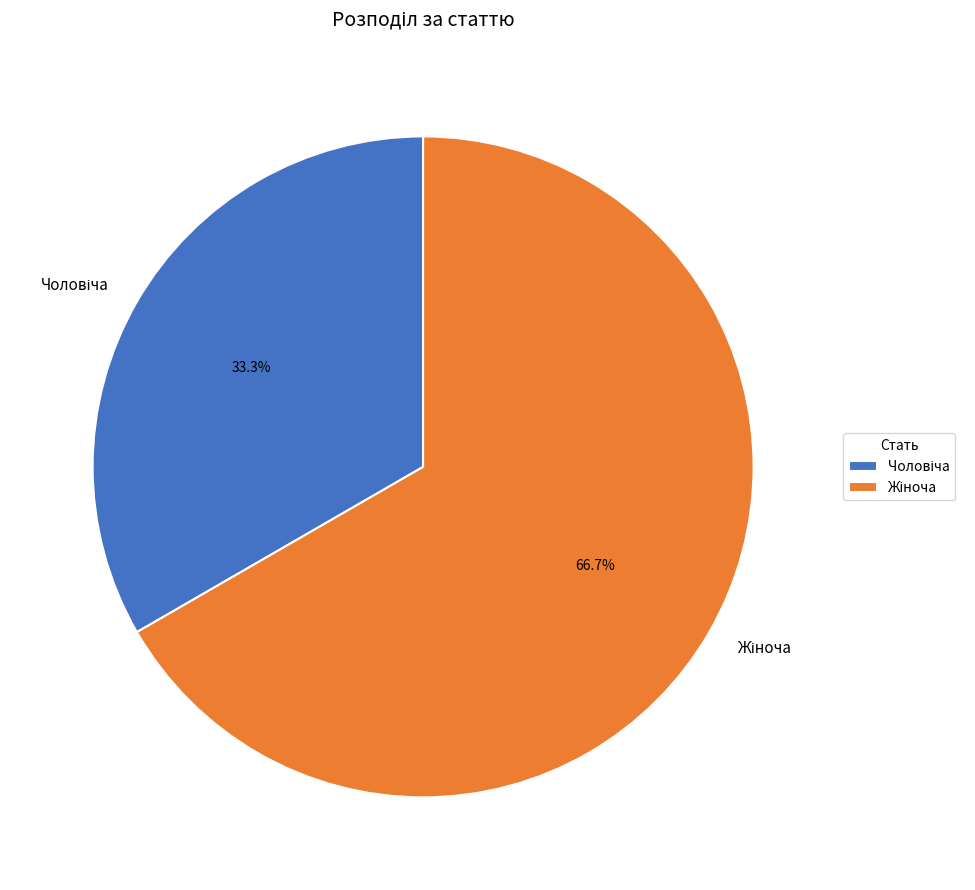

Count the number of slices in the pie.

2